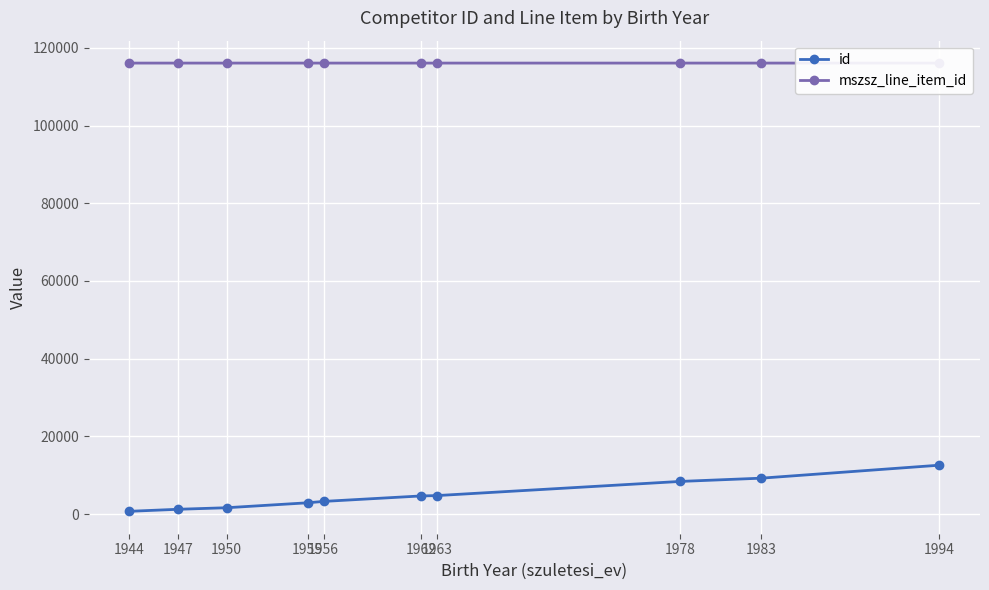

What is the approximate value of id at 1950?

1634